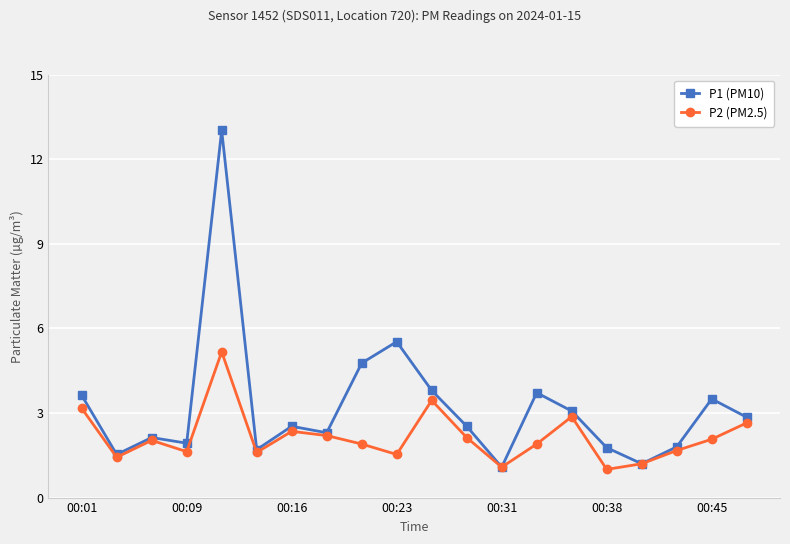

What is the value of the P2 (PM2.5) point at the 14th from the left?

1.9